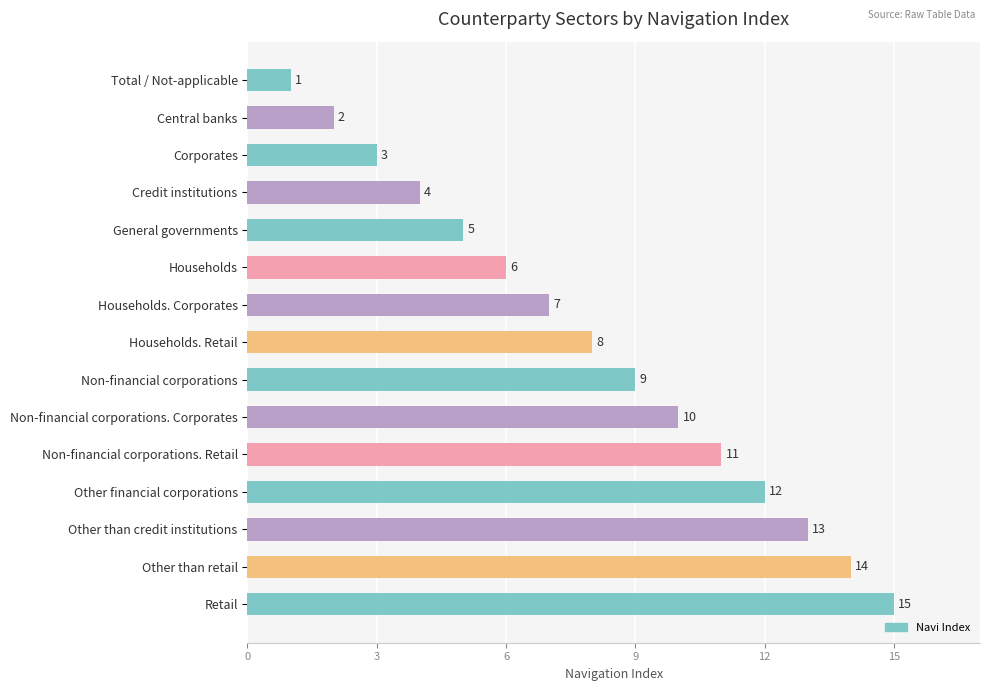

What is the change in value from General governments to Retail?

+10